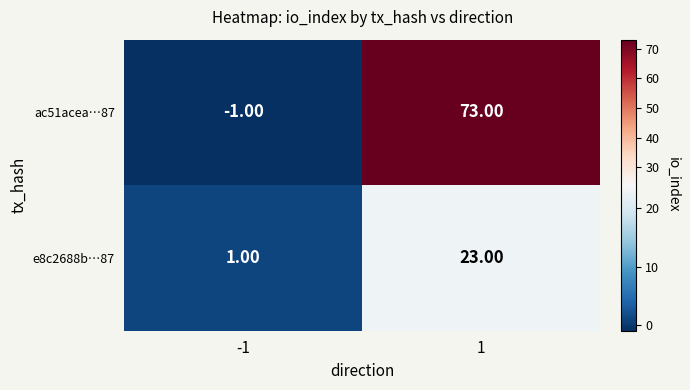

How many categories are shown in the chart?

2